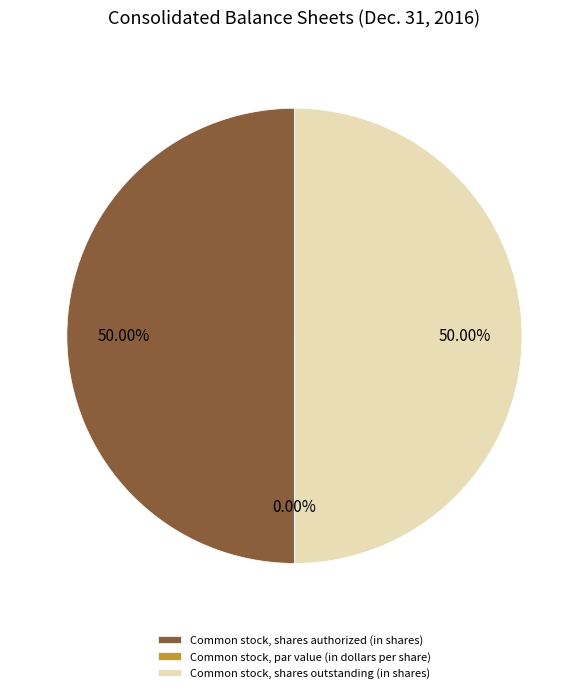

What is the ratio of the value at Common stock, shares authorized (in shares) to the value at Common stock, shares outstanding (in shares)?

1.0